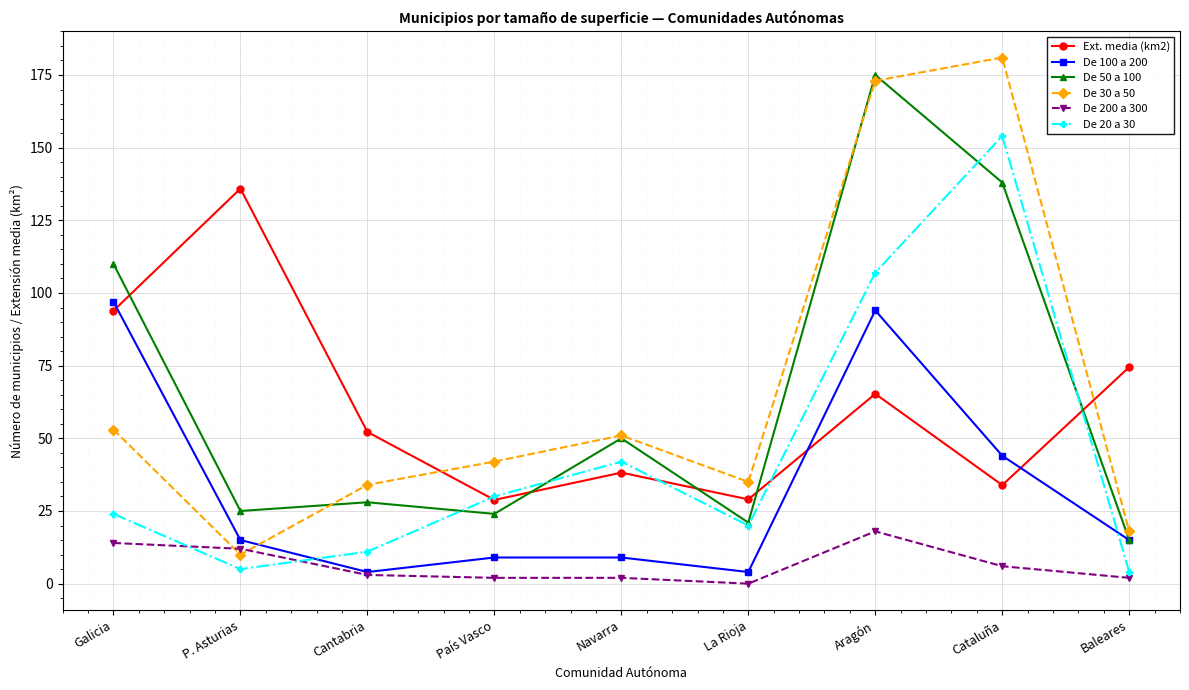

What is the spread (max minus min) of values at Aragón?

157.0